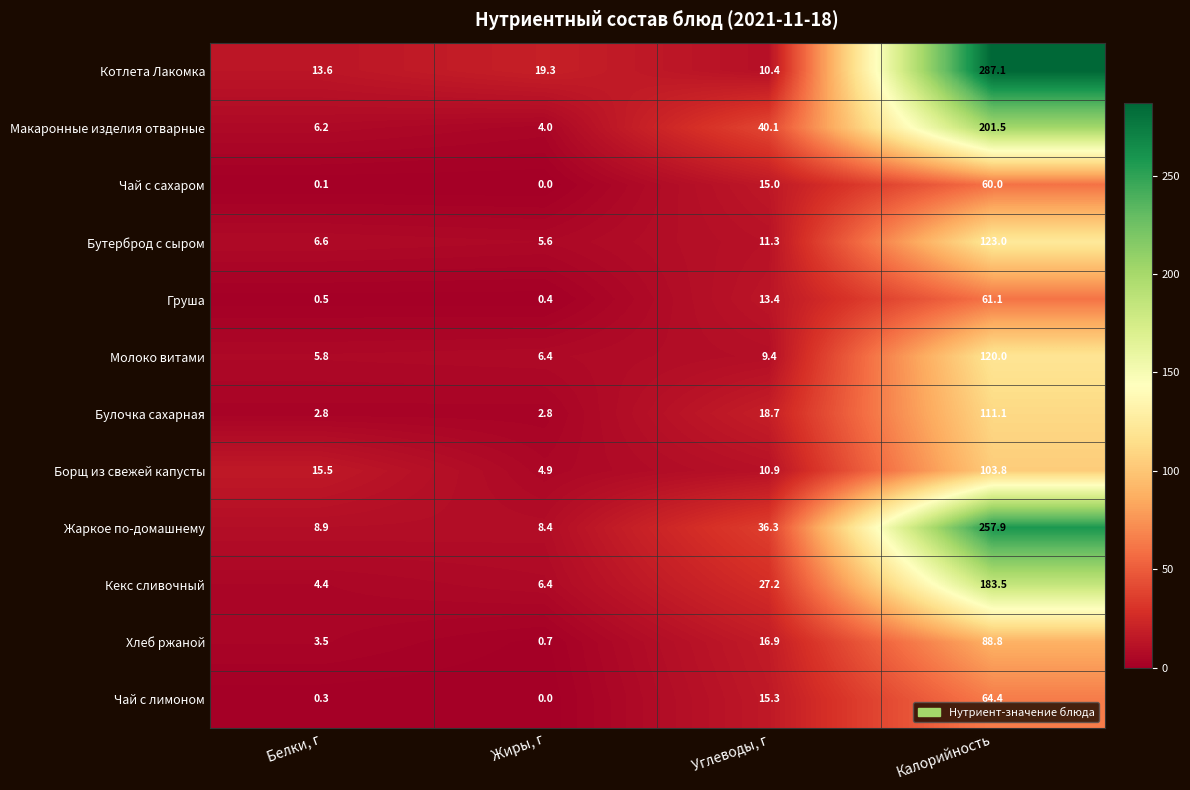

What is the spread (max minus min) of values at Белки, г?

15.4